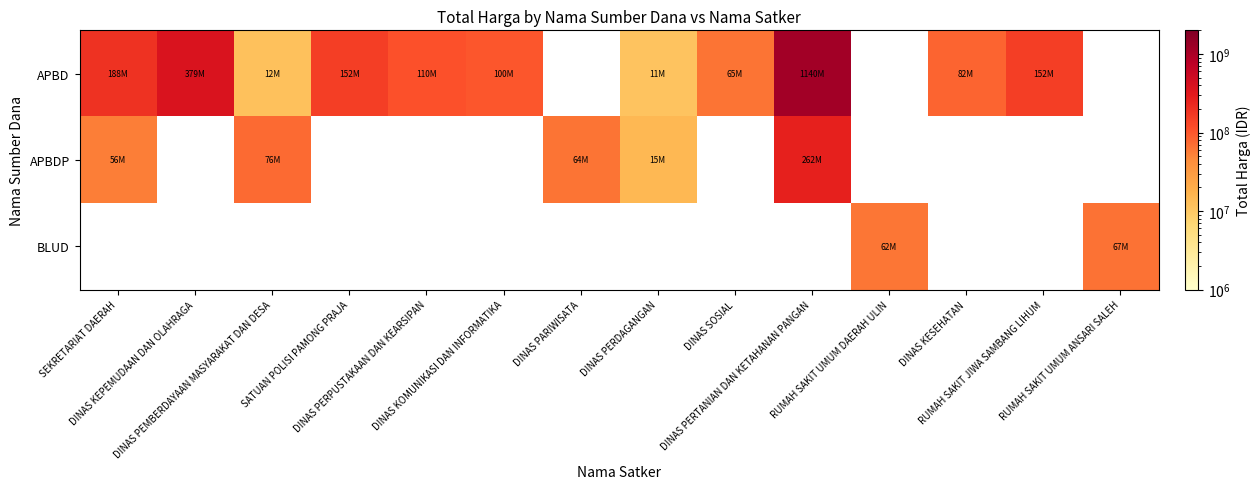

Which series has the largest range (max minus min)?

APBD